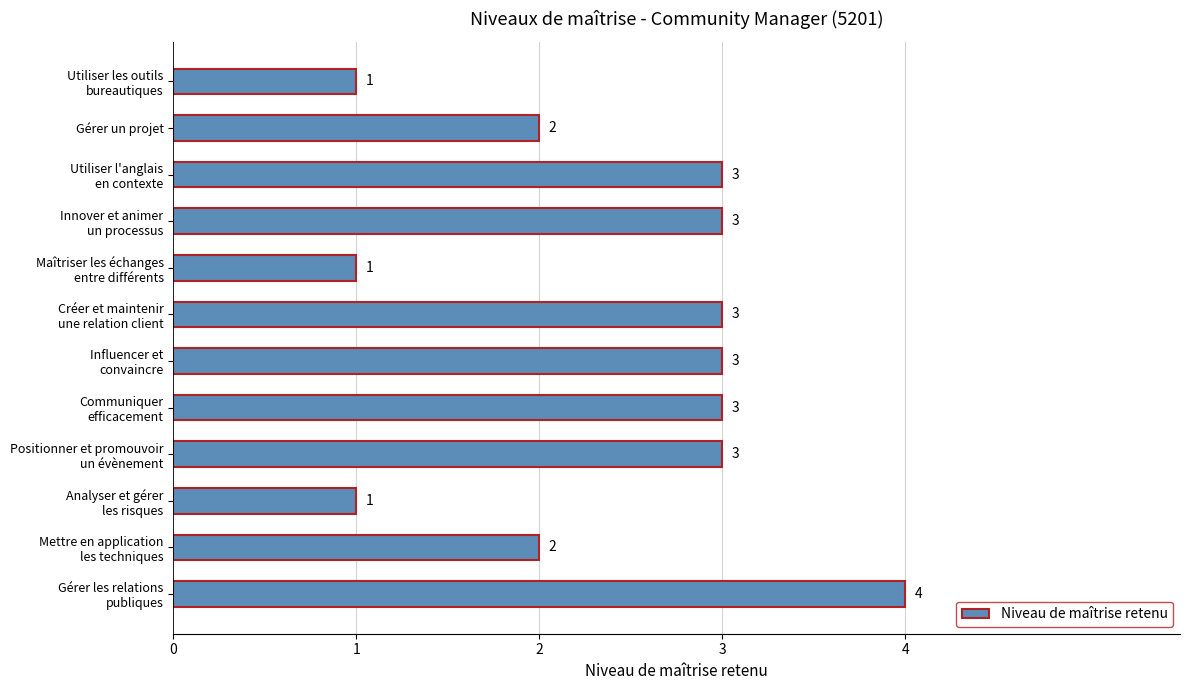

What is the sum of all values?

29